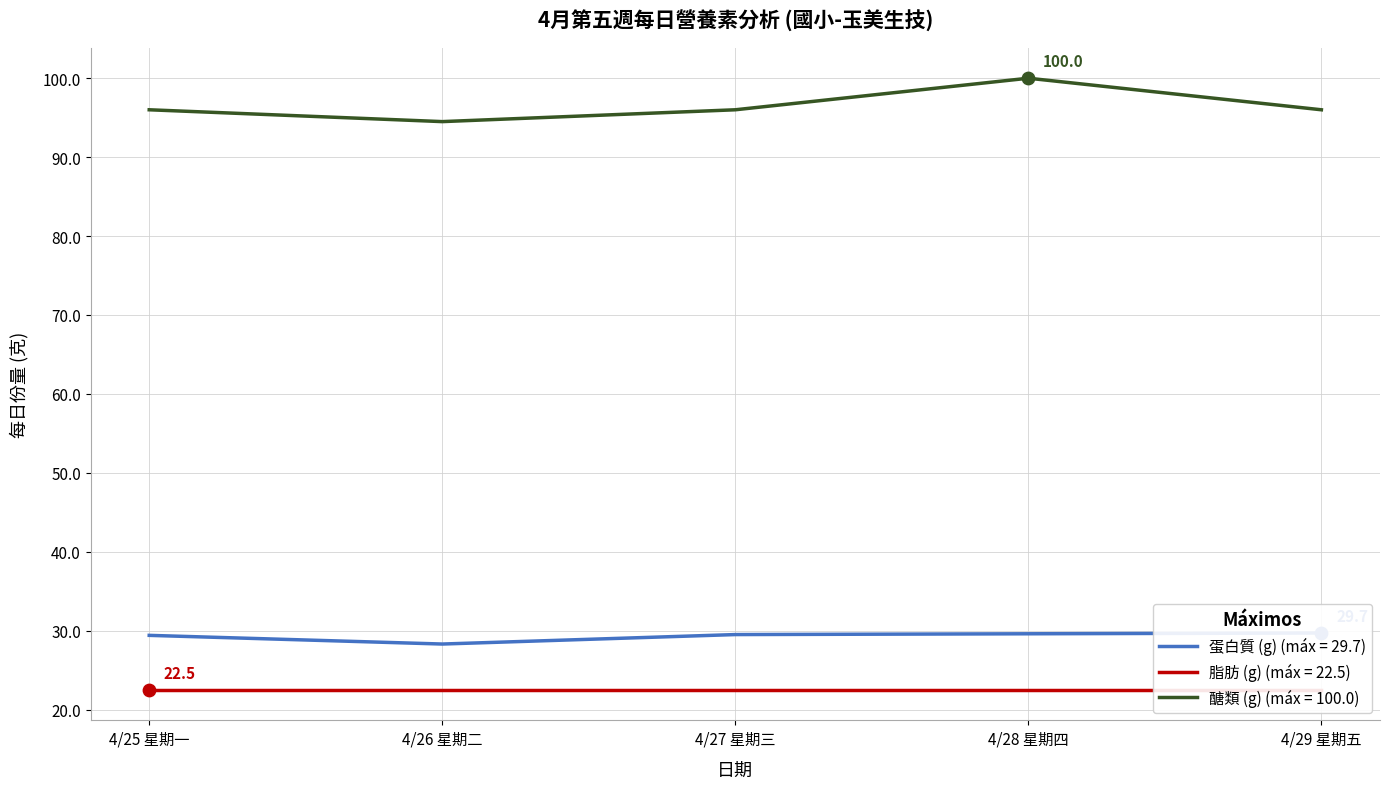

Which series has the largest Y range (max minus min)?

醣類 (g)